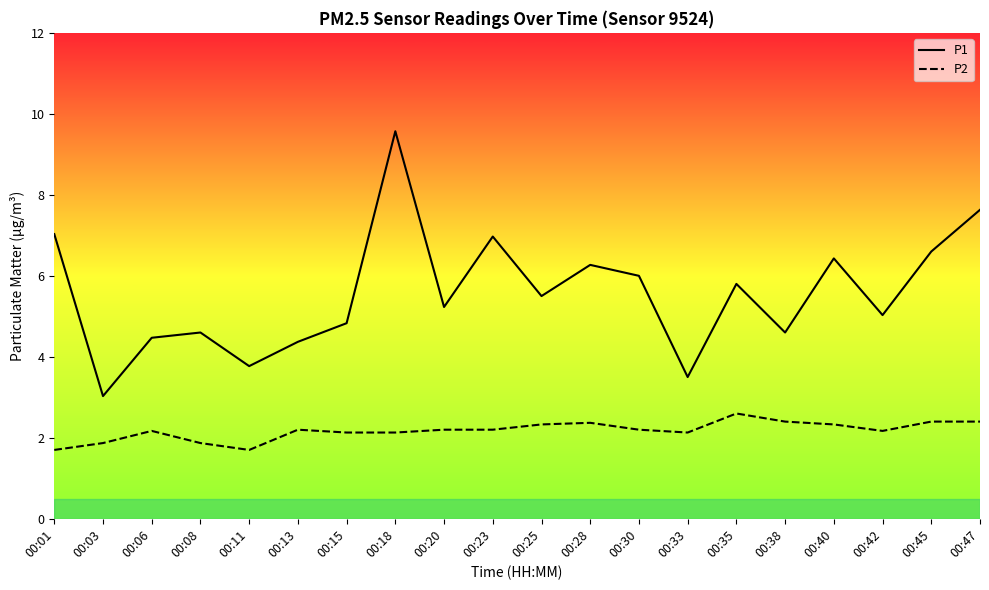

Is it true that P2 equals 3.1 at 00:18?

False